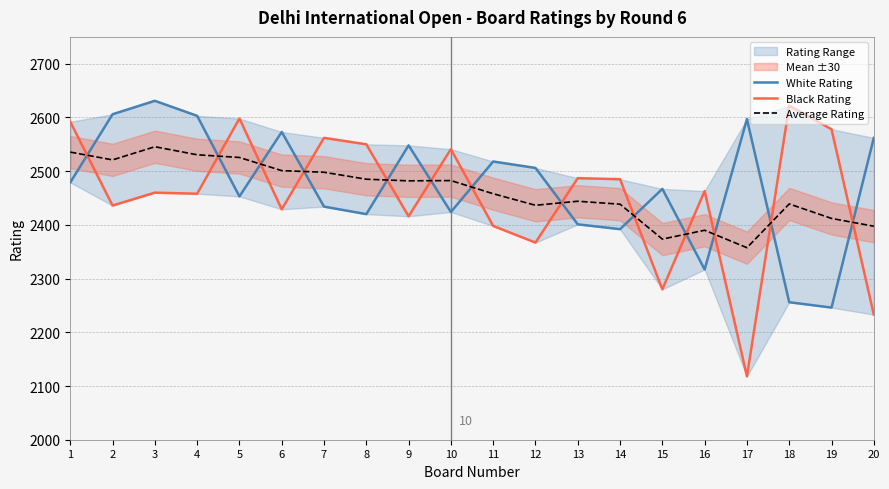

Is the value of Black Rating at 9 greater than the value of White Rating at 16?

Yes